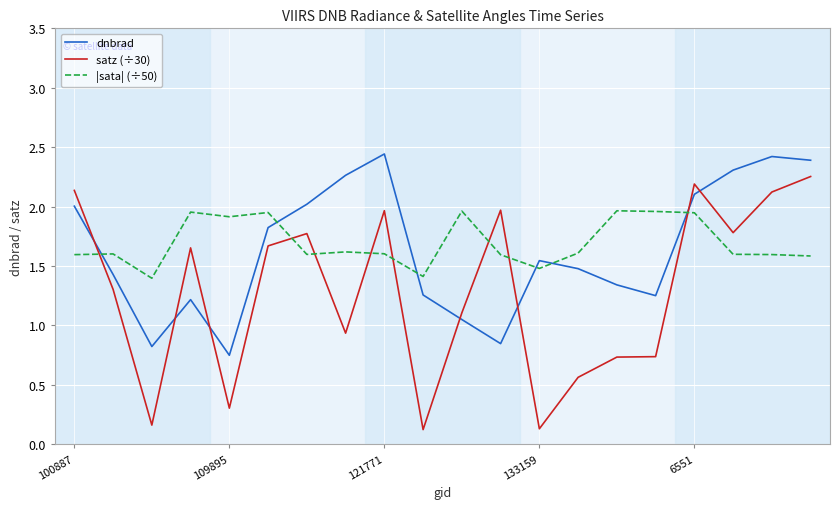

True or false: satz (÷30) and dnbrad intersect in this chart.

True